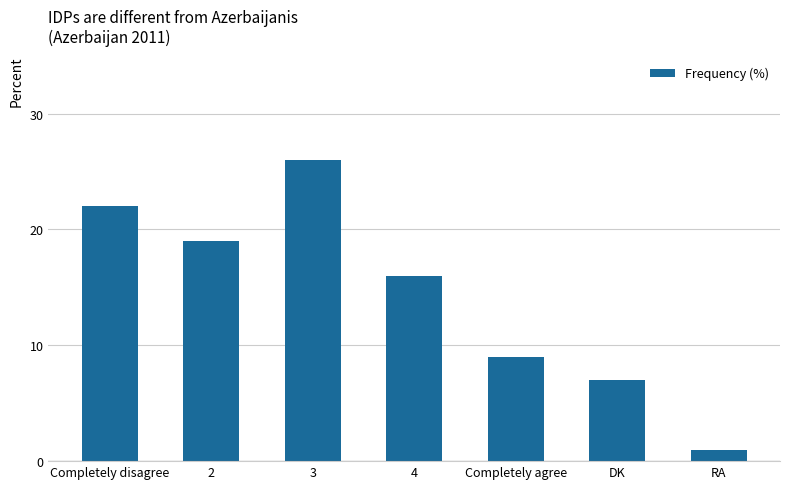

Reading right to left, transcribe all the data shown in this chart.

RA=1	DK=7	Completely agree=9	4=16	3=26	2=19	Completely disagree=22